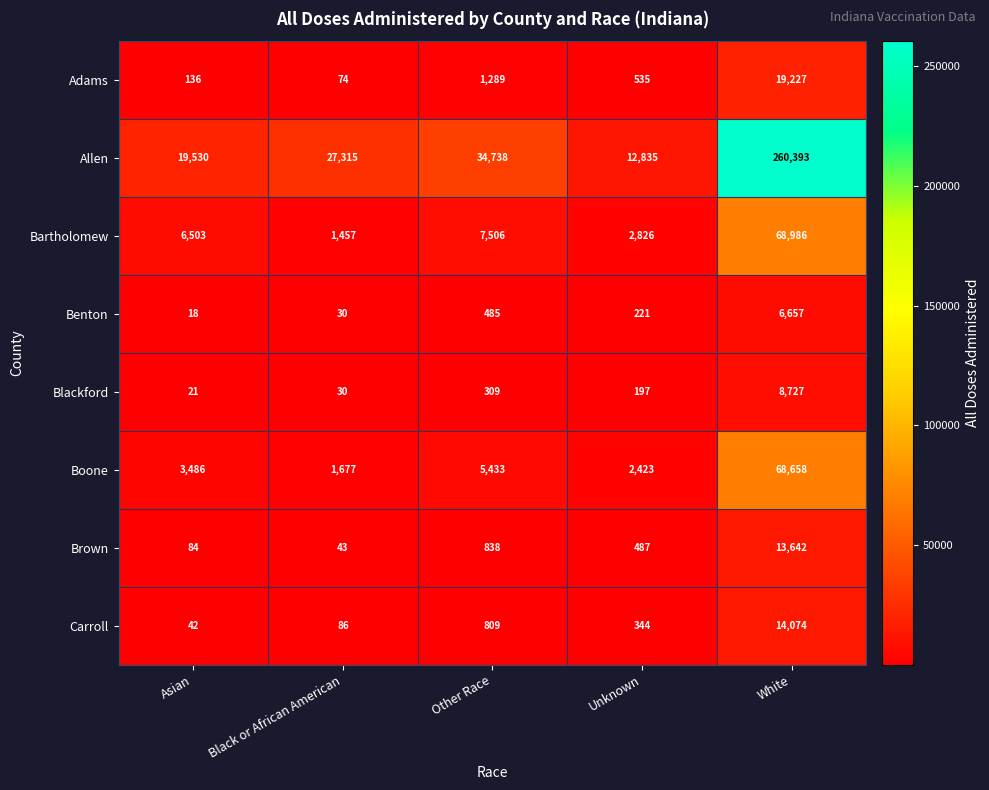

At which label does Blackford reach its minimum?

Asian